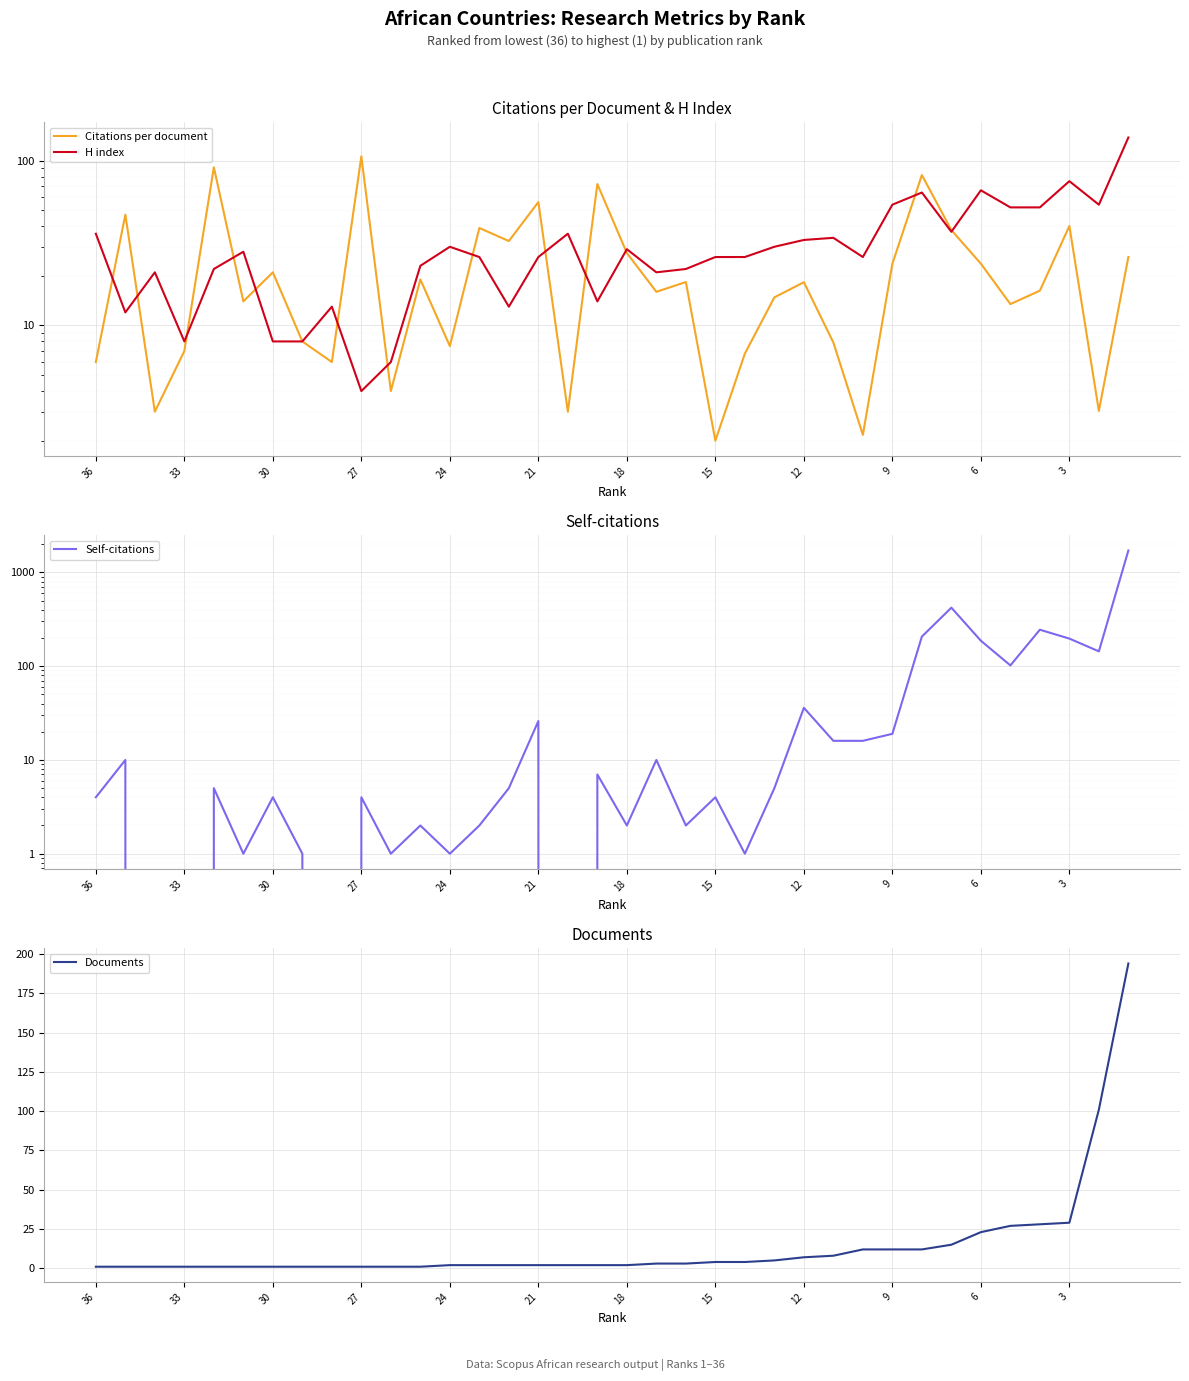

Which series ends up on top after the final intersection of Documents and Self-citations?

Documents